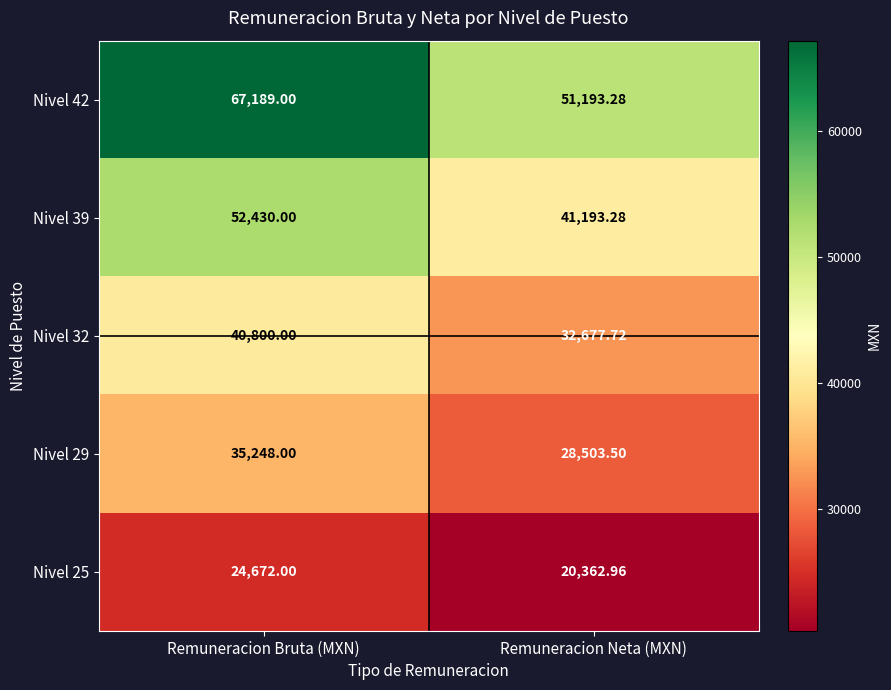

Between Remuneracion Bruta (MXN) and Remuneracion Neta (MXN), which series saw the biggest shift?

Nivel 42